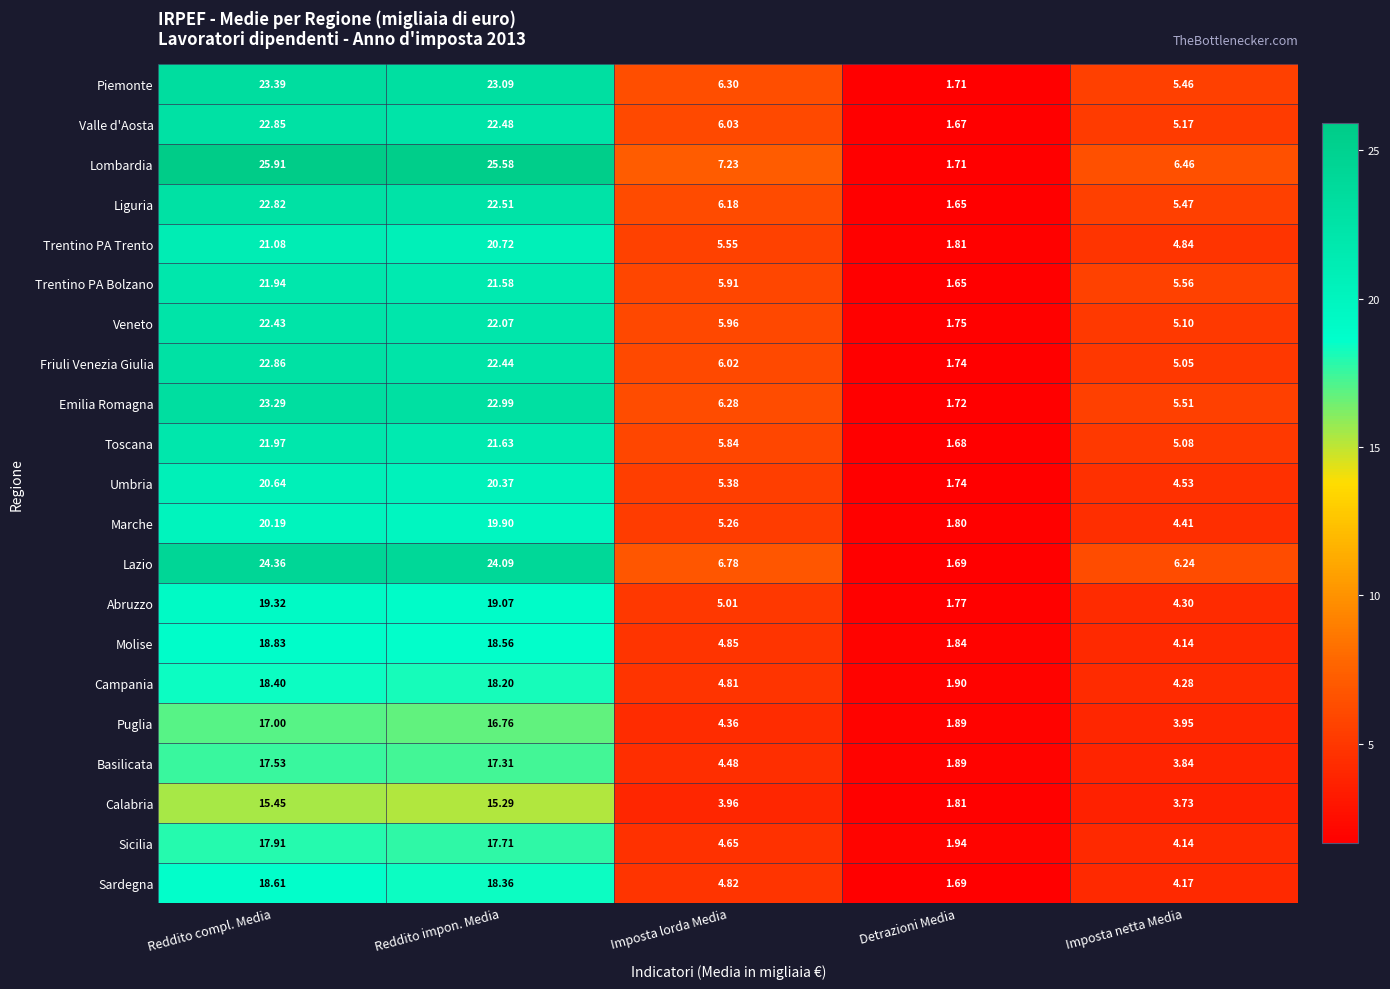

Which series has the largest total across all categories?

Lombardia